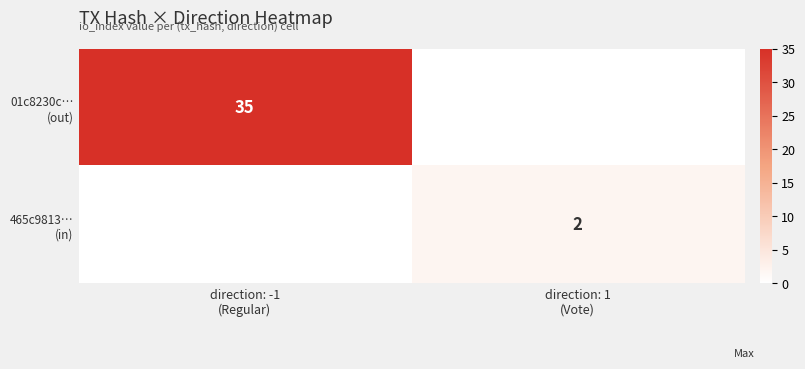

How many positive values does the 01c8230c… (out) series have?

1